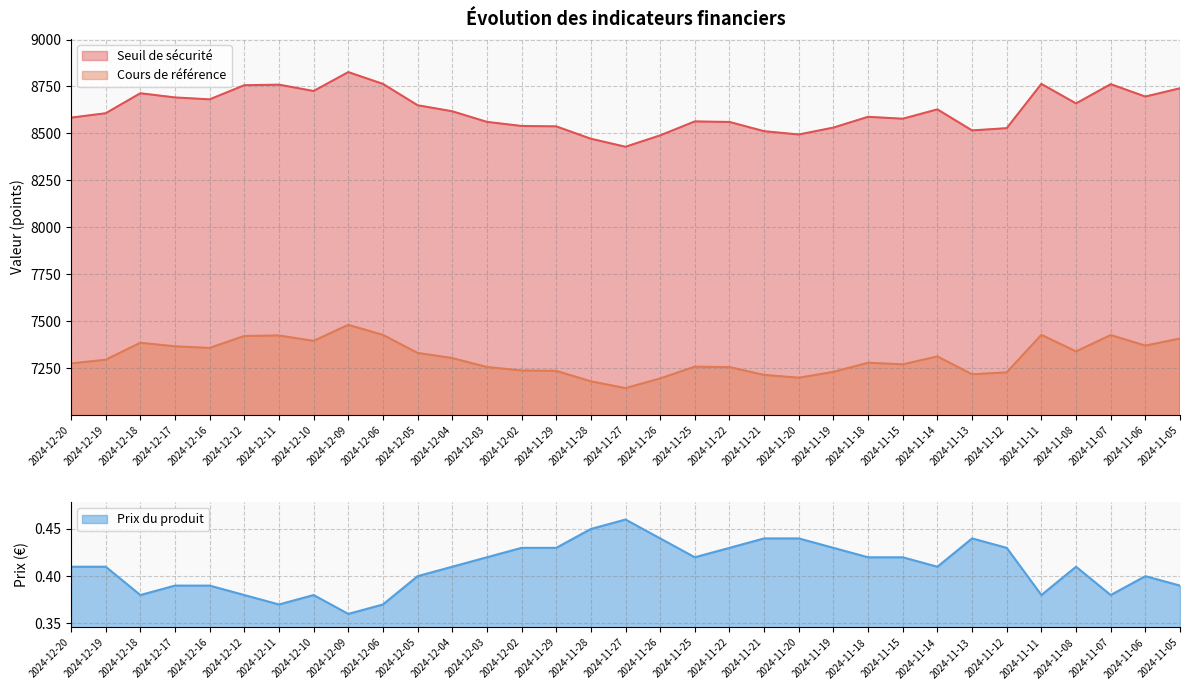

Where is Prix du produit nearest to the value 0?

2024-12-09